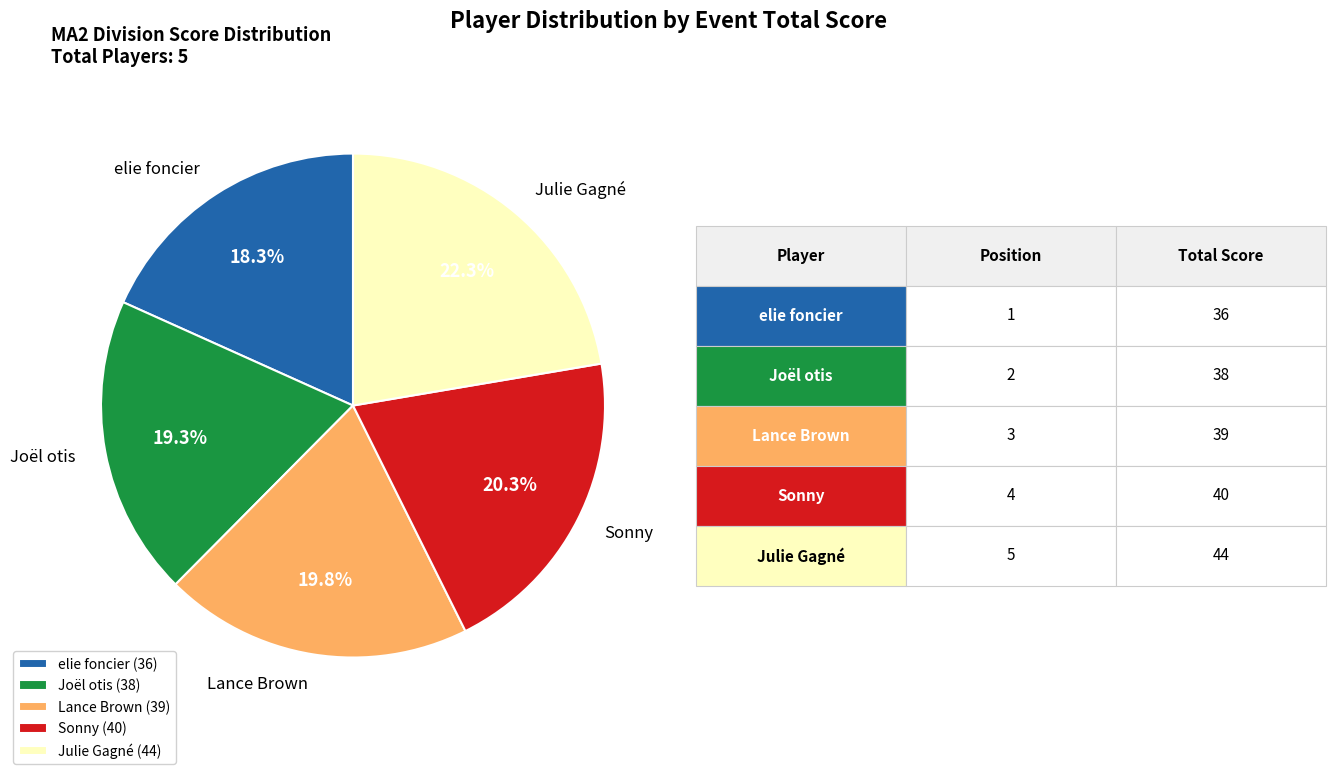

What is the smallest slice in the pie chart?

elie foncier